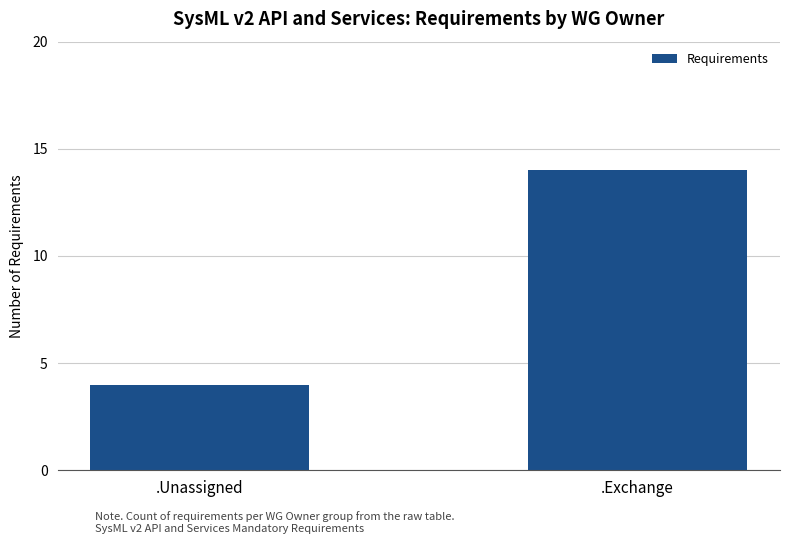

What is the label of the 1st bar from the right?

.Exchange